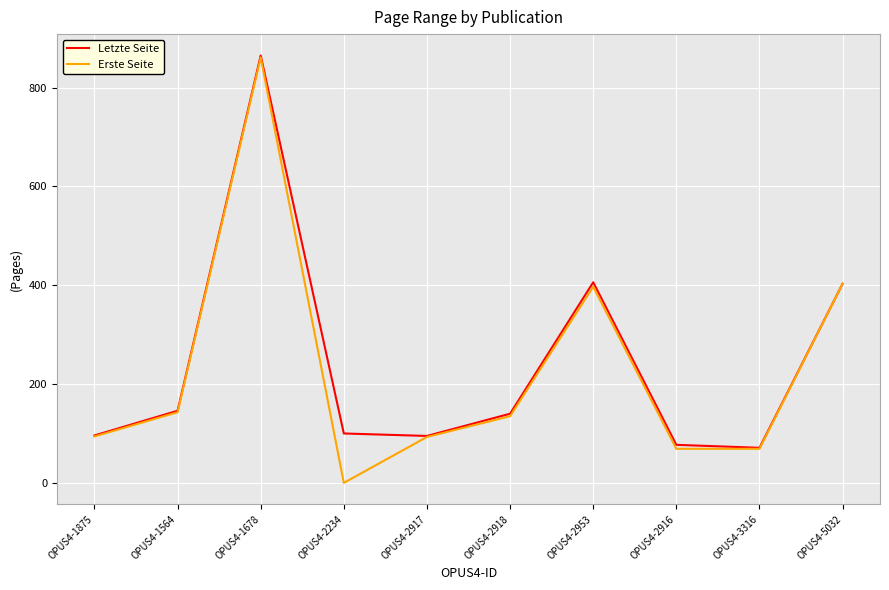

How many lines are shown in the chart?

2